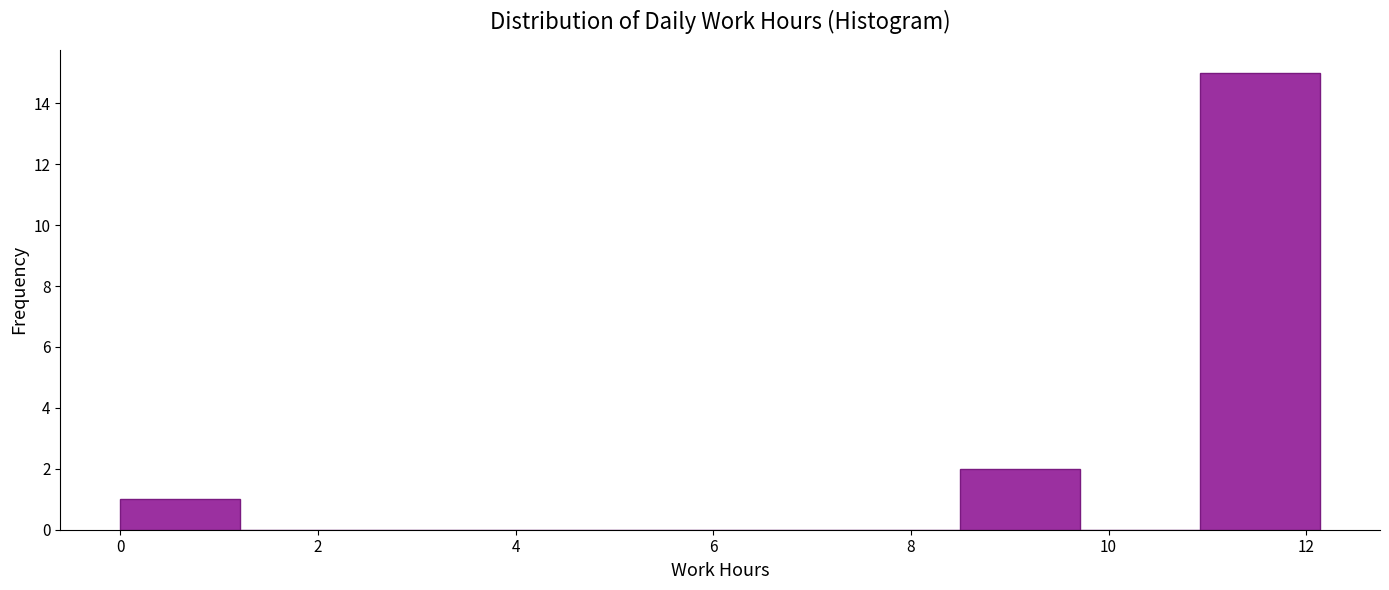

Which range on the x-axis has the tallest bar?

11.0 to 12.2